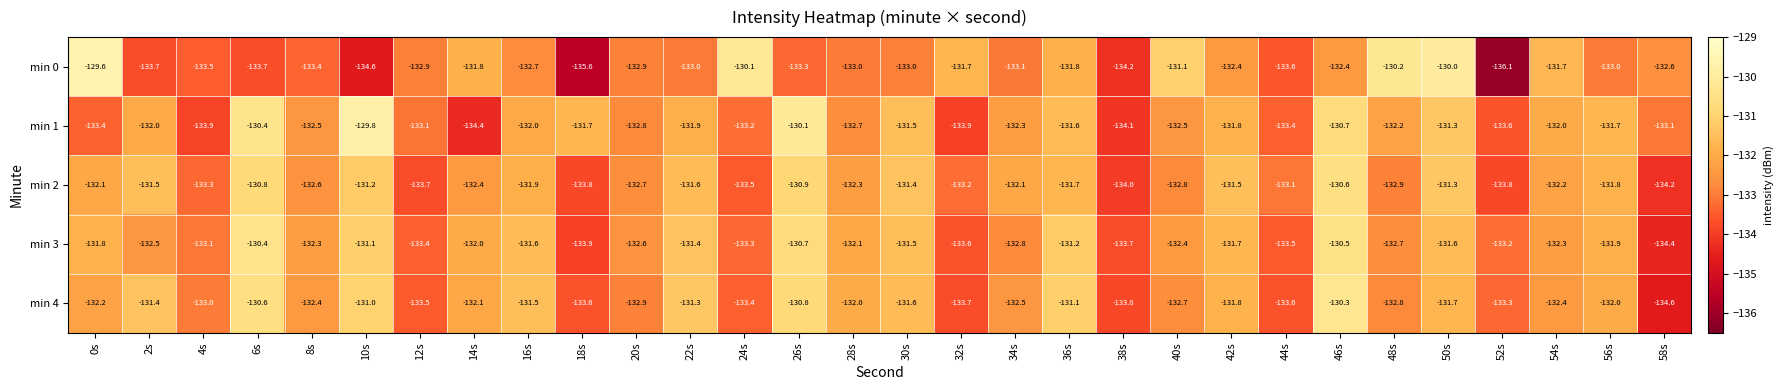

What is the difference between the second highest and minimum values in the min 1 series?

4.3